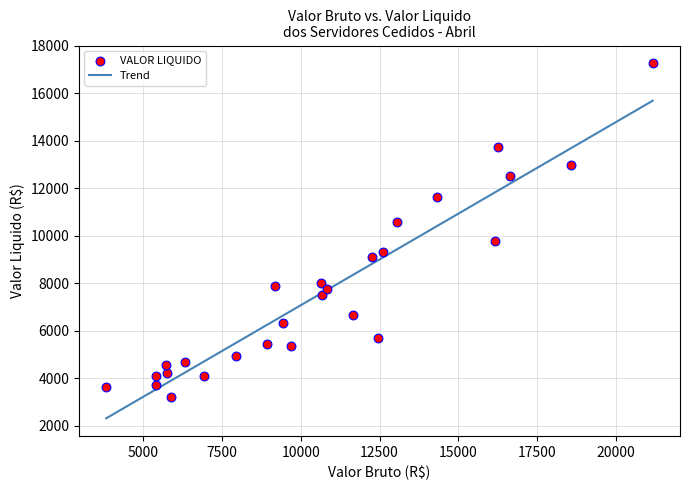

What is the range of X values (max minus min)?

17357.6